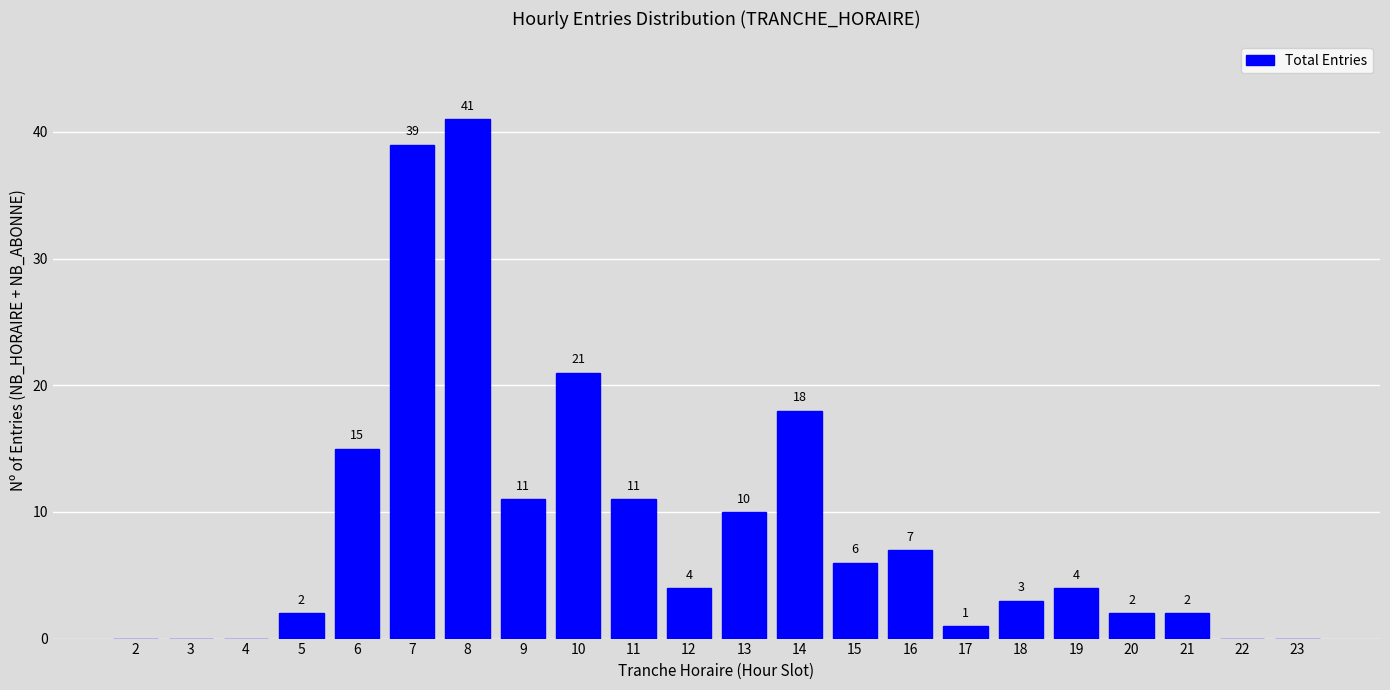

Reading right to left, extract all data points from this chart.

23=0	22=0	21=2	20=2	19=4	18=3	17=1	16=7	15=6	14=18	13=10	12=4	11=11	10=21	9=11	8=41	7=39	6=15	5=2	4=0	3=0	2=0